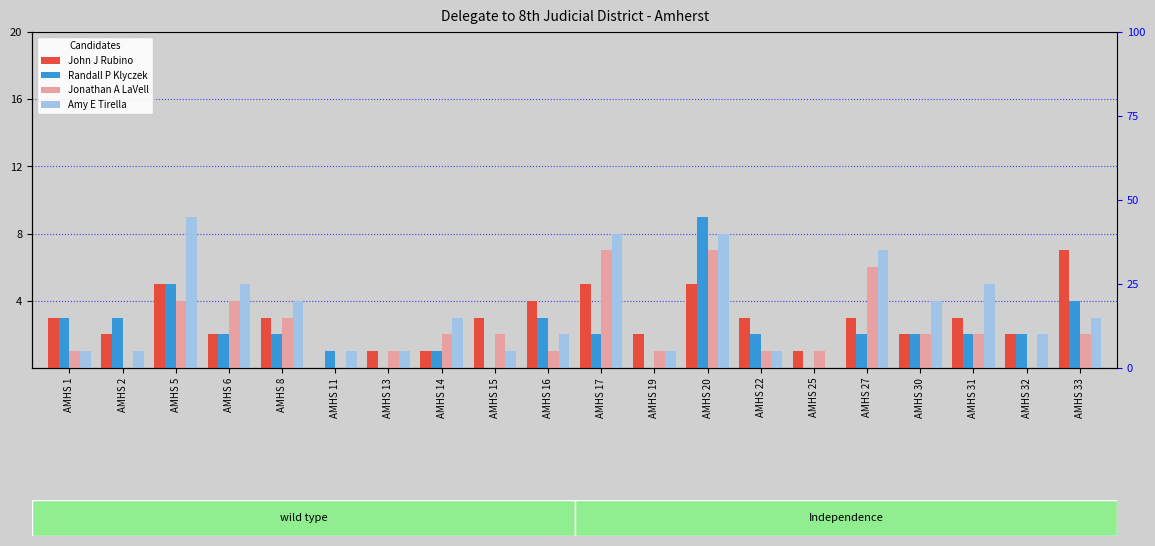

Count the Amy E Tirella values in the range 1 to 5.

15